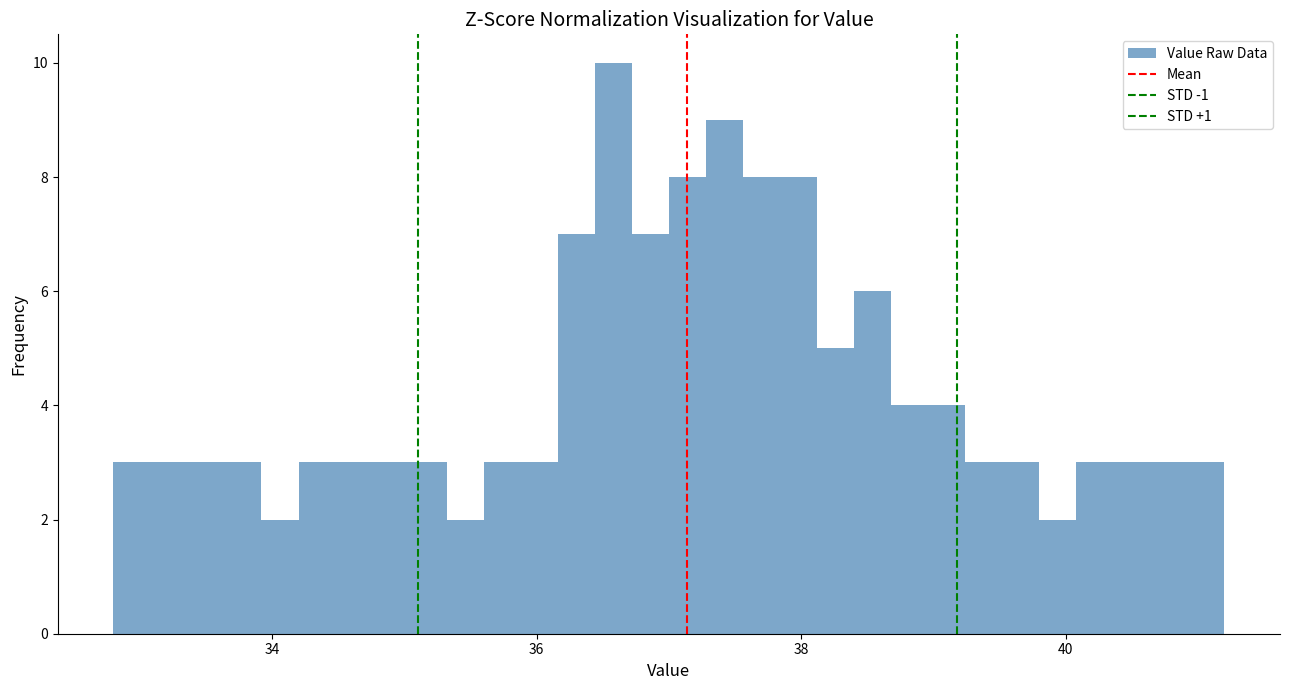

Read against the x-axis, roughly where is the centre of the tallest bar?

36.6